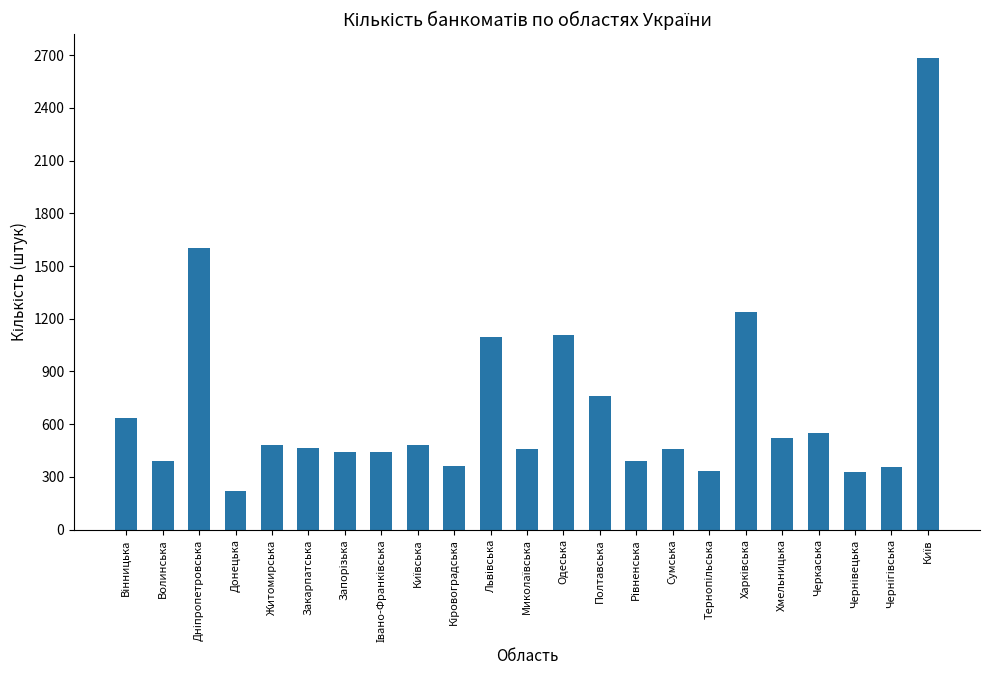

The chart shows a value of 464 at Закарпатська. True or false?

True